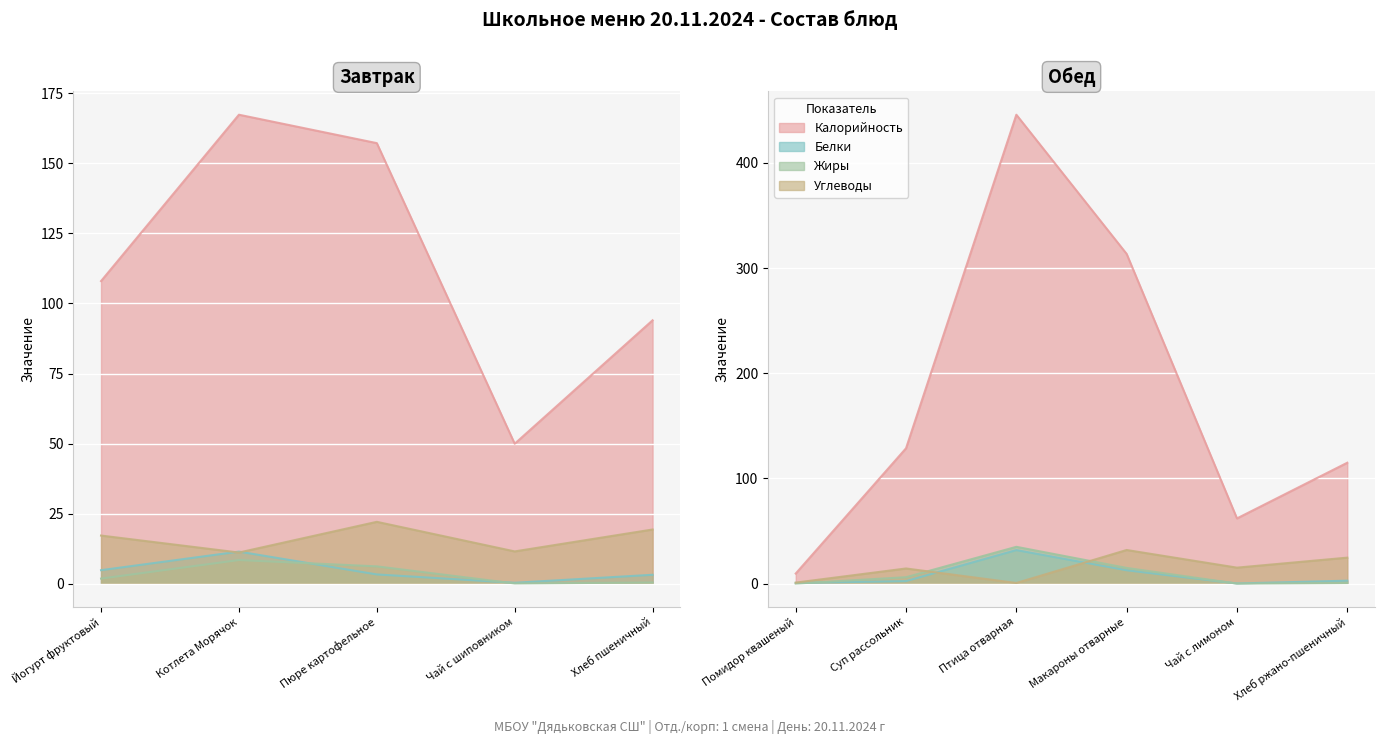

At which label is Углеводы closest to 16?

Чай с лимоном